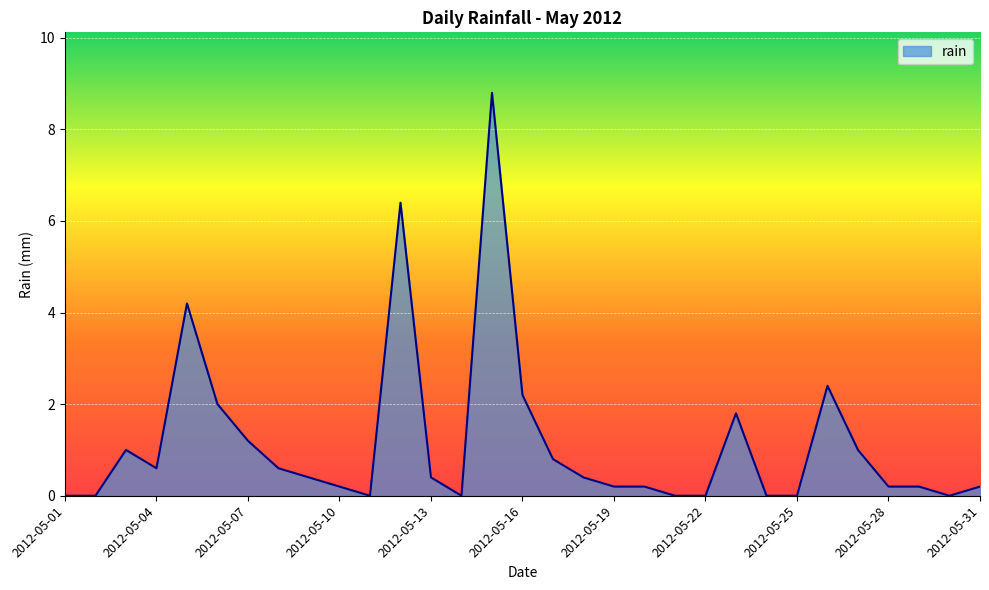

What is the difference between the maximum and second lowest values?

8.8